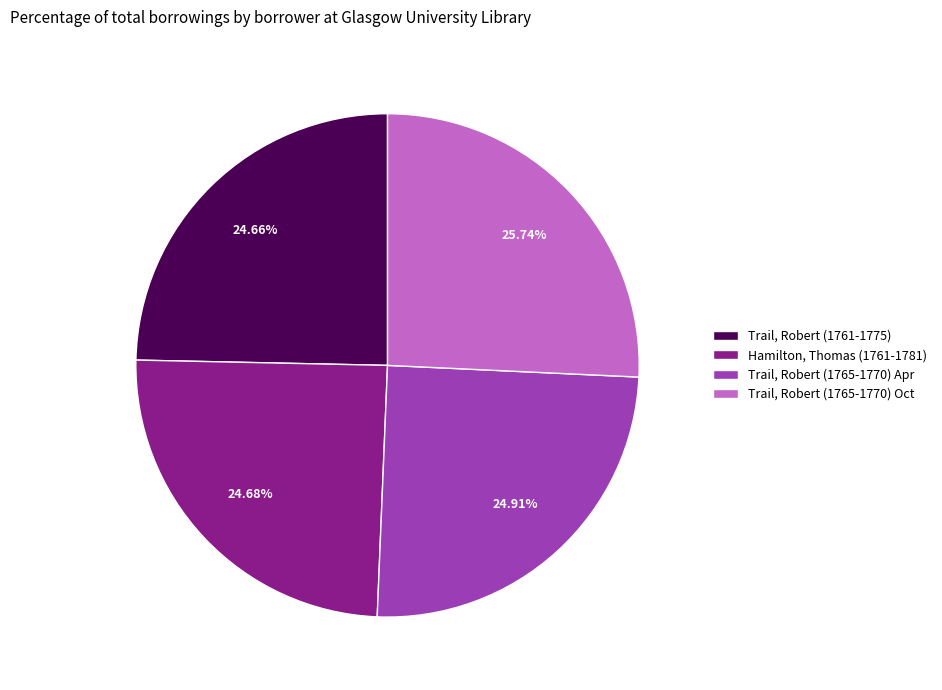

How many segments does this pie chart have?

4